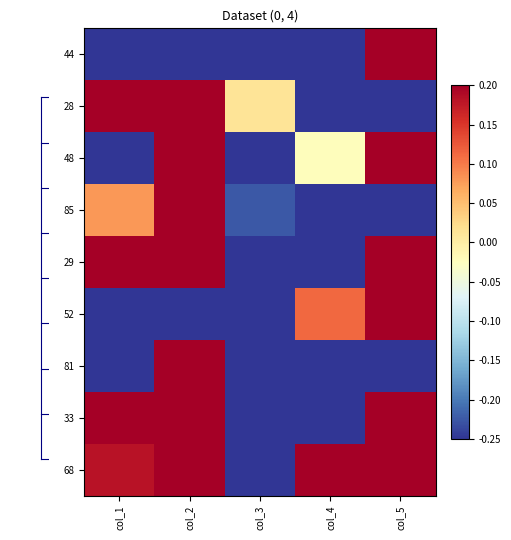

Which has a higher value, col_4 or col_5?

col_5